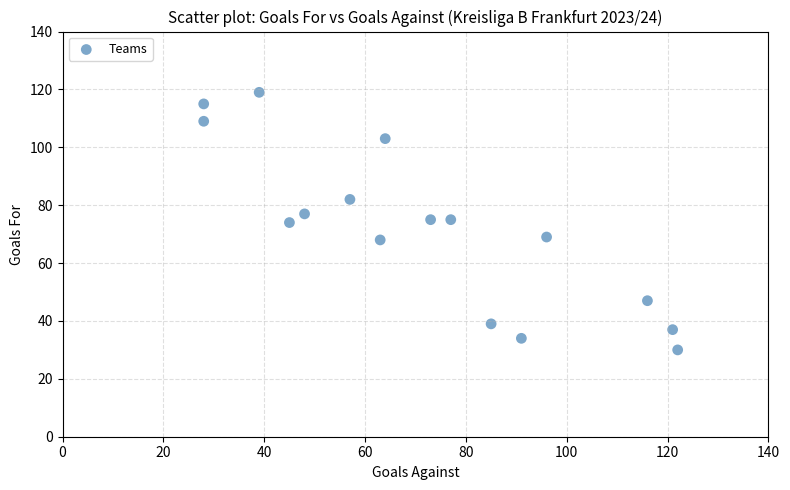

What is the range of X values (max minus min)?

94